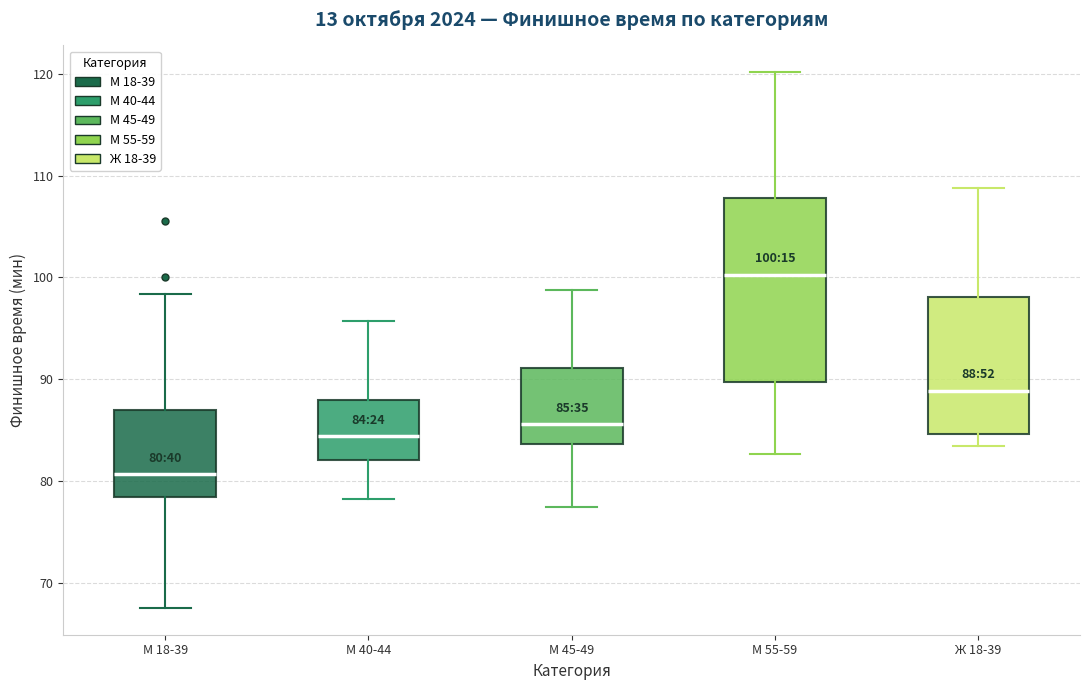

Which box has the lowest median line?

М 18-39